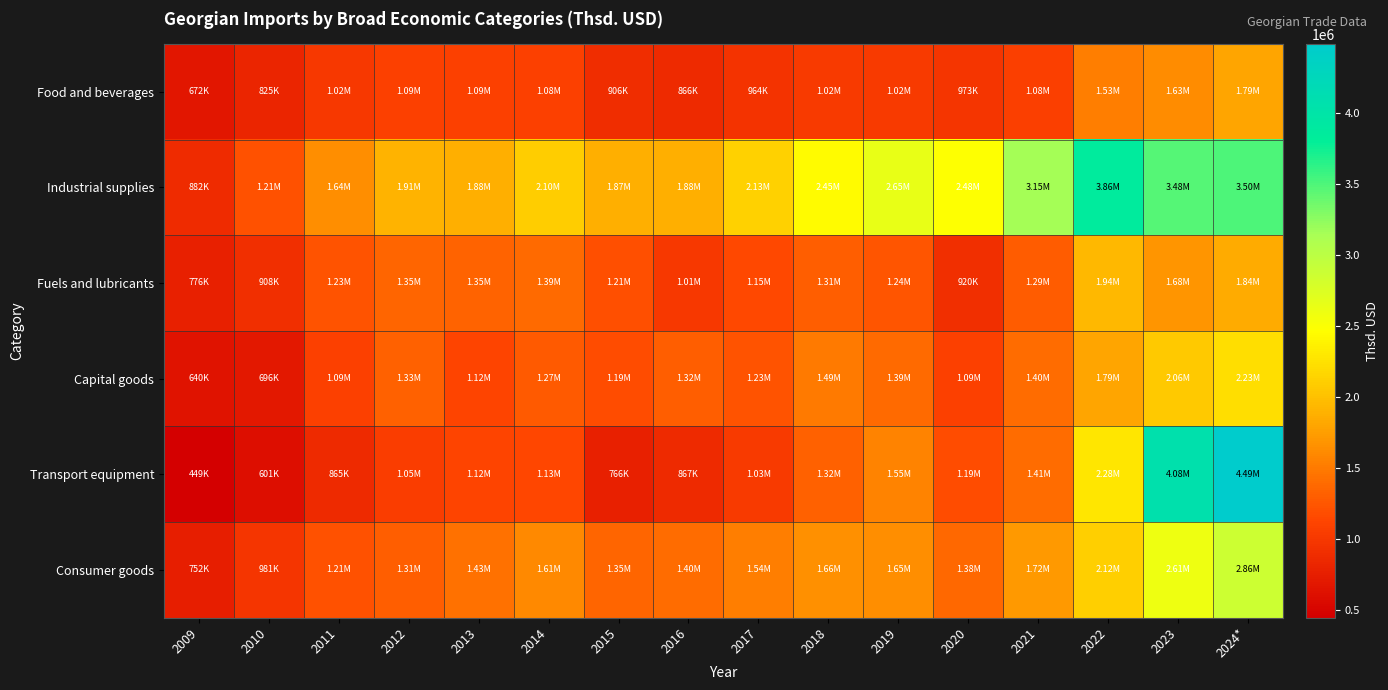

Reading right to left, extract all data points from this chart.

Food and beverages: 2024*=1794232.8	2023=1630722.4	2022=1533980.1	2021=1079200.3	2020=972688.0	2019=1019892.0	2018=1020078.6	2017=963923.6	2016=865860.5	2015=905577.5	2014=1081570.7	2013=1088540.0	2012=1086925.7	2011=1016607.2	2010=825003.0	2009=672366.9
Industrial supplies: 2024*=3502015.9	2023=3476069.2	2022=3858833.6	2021=3150190.0	2020=2479598.9	2019=2654531.6	2018=2445386.1	2017=2126873.0	2016=1879799.2	2015=1870089.7	2014=2104478.5	2013=1875364.2	2012=1910175.4	2011=1642087.2	2010=1207709.9	2009=882250.6
Fuels and lubricants: 2024*=1841602.6	2023=1683340.4	2022=1935209.0	2021=1286341.8	2020=919818.0	2019=1241022.9	2018=1307618.1	2017=1148136.1	2016=1005734.7	2015=1205666.1	2014=1388718.0	2013=1347603.9	2012=1351043.2	2011=1228343.6	2010=907830.0	2009=775971.4
Capital goods: 2024*=2228388.9	2023=2064600.9	2022=1793227.3	2021=1404723.4	2020=1085027.8	2019=1390897.8	2018=1494698.1	2017=1234092.9	2016=1315180.9	2015=1185564.0	2014=1274358.1	2013=1124511.0	2012=1331784.6	2011=1091119.4	2010=695903.2	2009=639719.1
Transport equipment: 2024*=4489012.4	2023=4075608.5	2022=2284318.3	2021=1411781.9	2020=1185193.7	2019=1554588.7	2018=1320446.7	2017=1030617.4	2016=867083.2	2015=765779.0	2014=1130049.5	2013=1115989.6	2012=1054671.6	2011=864906.1	2010=600671.9	2009=449402.2
Consumer goods: 2024*=2864071.4	2023=2606001.0	2022=2116714.2	2021=1719340.2	2020=1377596.7	2019=1647189.1	2018=1664157.9	2017=1536619.8	2016=1396952.9	2015=1351149.8	2014=1605802.3	2013=1432559.8	2012=1307475.1	2011=1214189.4	2010=981085.4	2009=752120.0